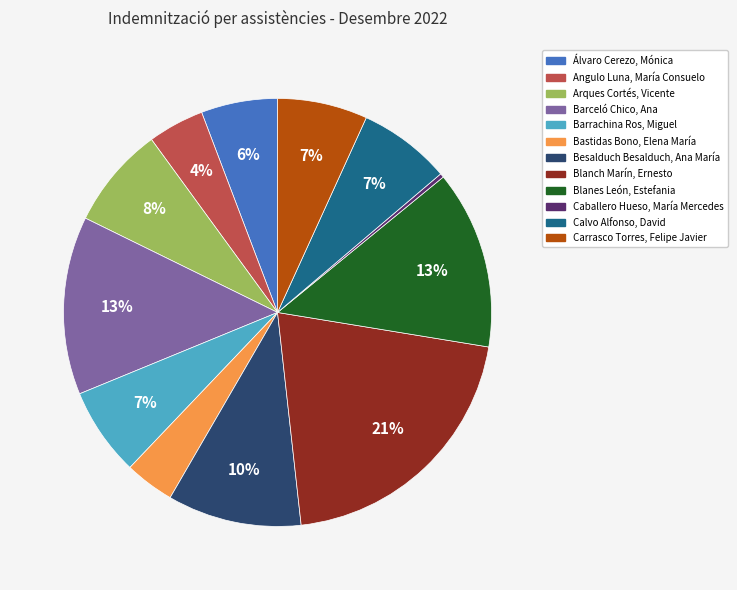

What percentage is the Blanes León, Estefania slice, to the nearest percent?

13%